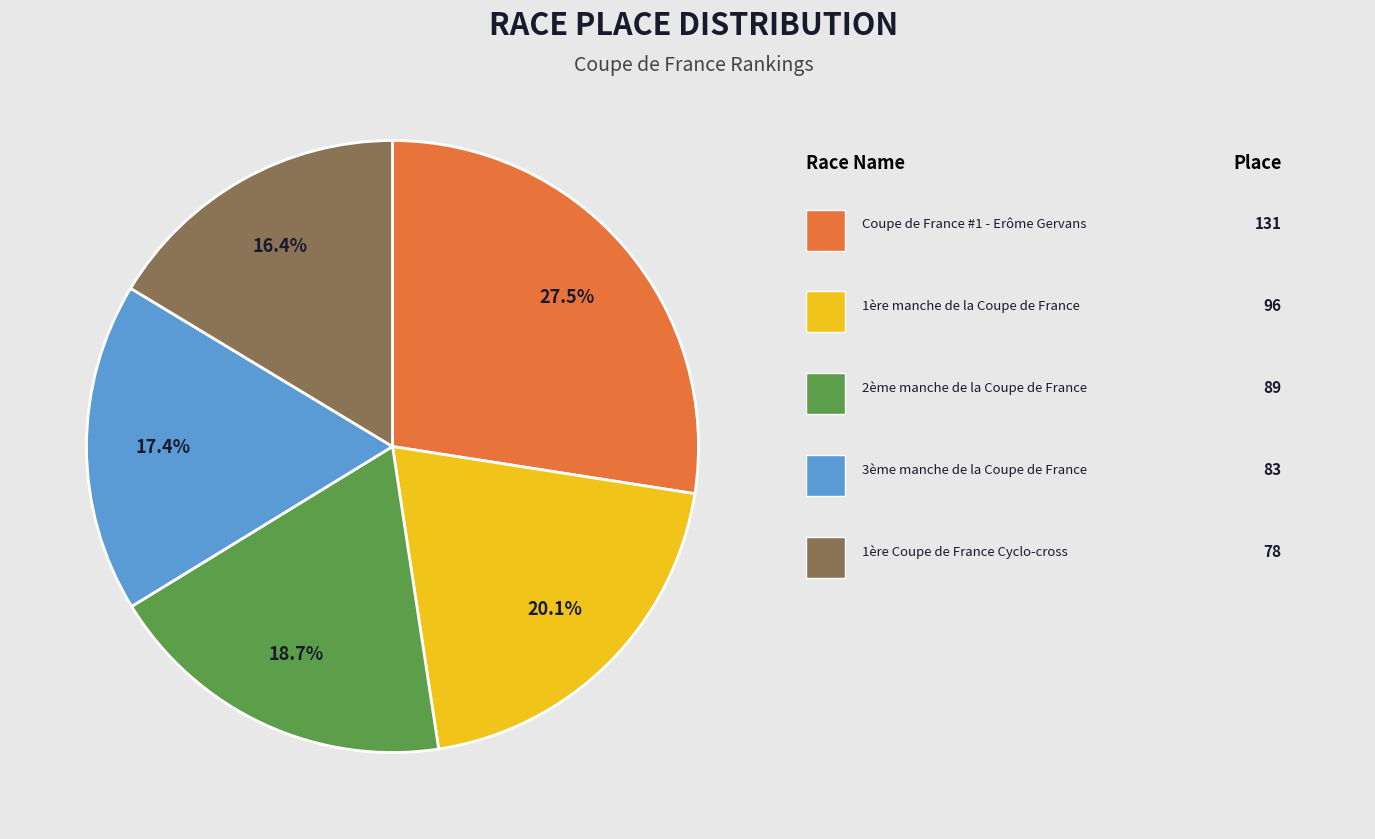

Does any single category account for the majority?

No